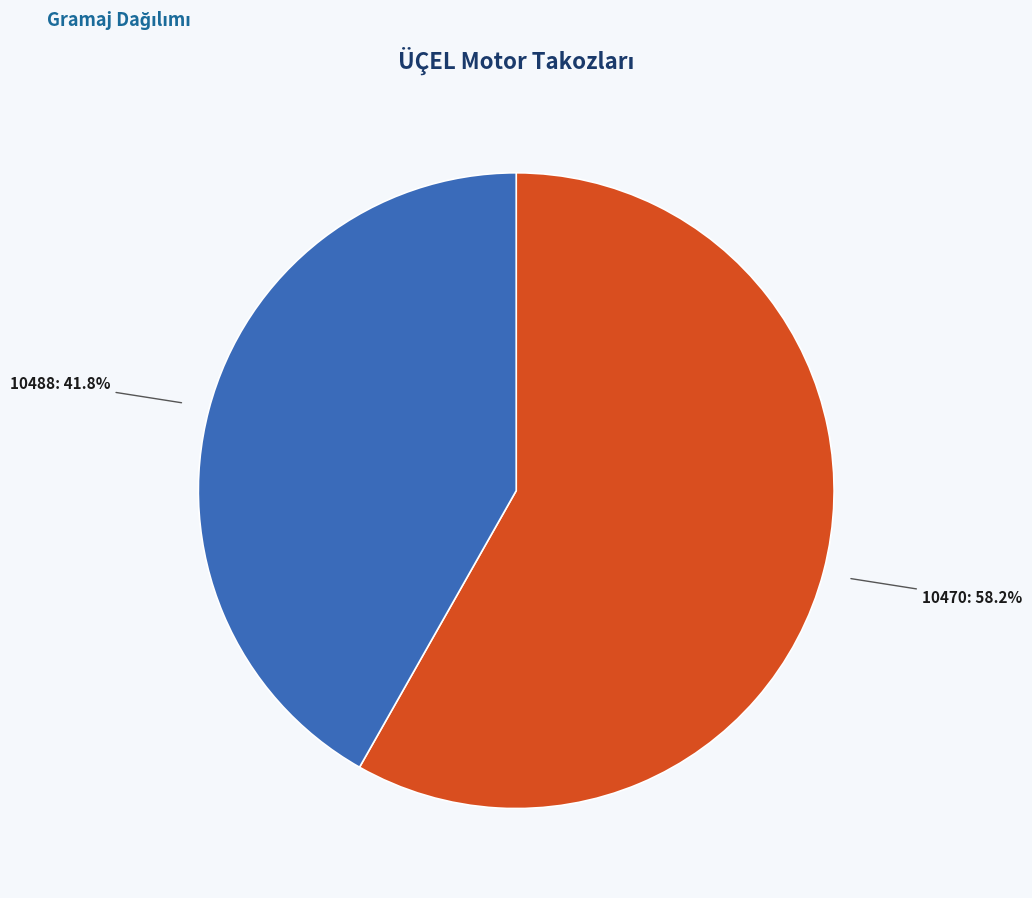

Does any single category account for the majority?

Yes